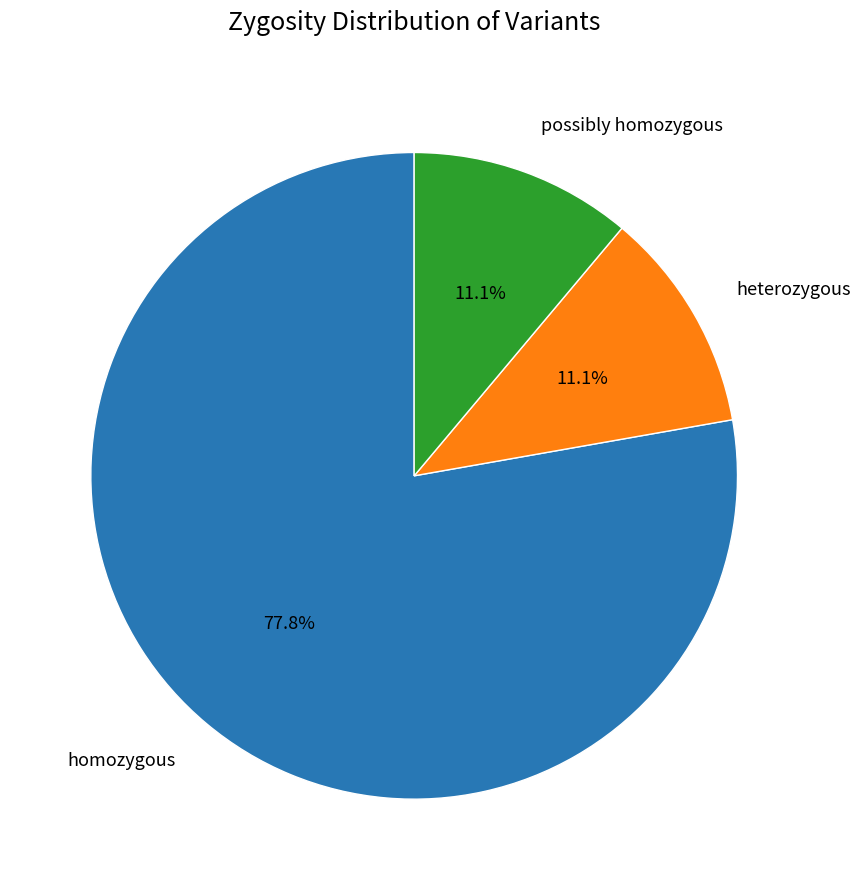

To the nearest percent, what portion does heterozygous represent?

11%